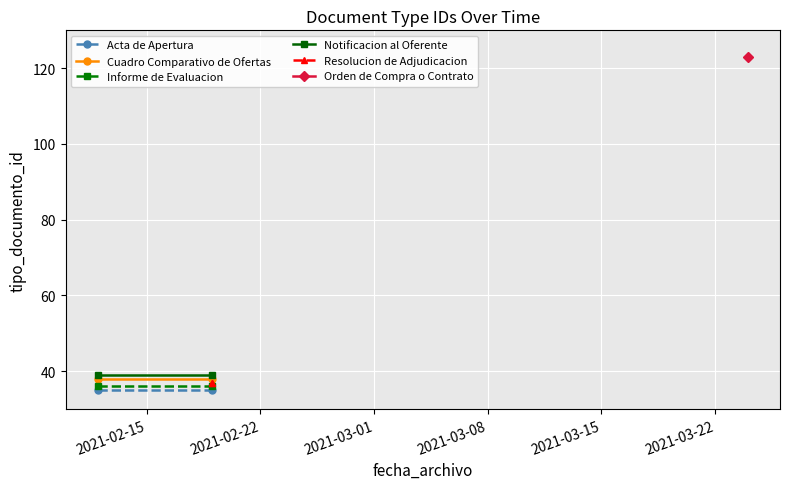

Which series changed the most between 2021-02-15 and 2021-02-22?

Acta de Apertura